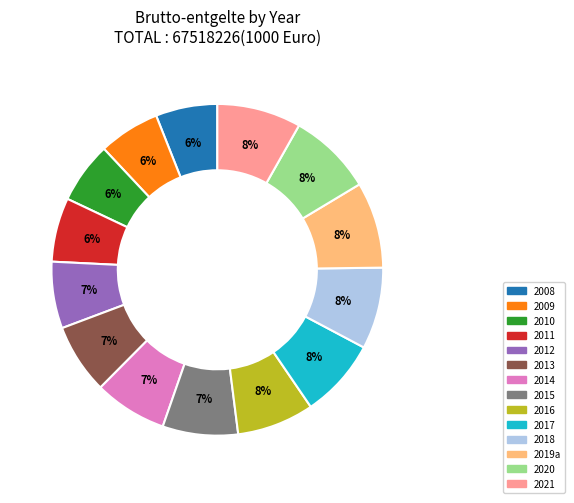

Count the number of slices in the pie.

14